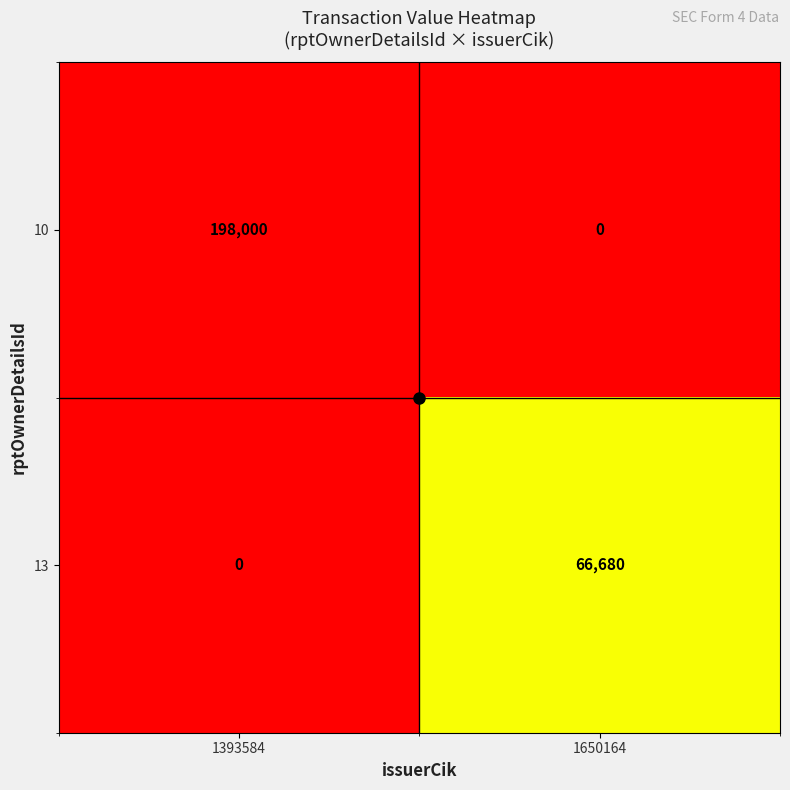

Which series has the widest spread of values?

10